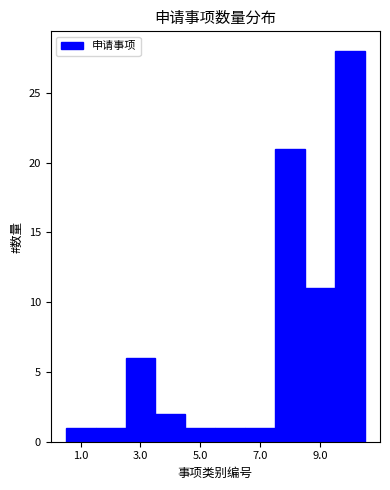

Which range on the x-axis has the tallest bar?

9.5 to 10.5